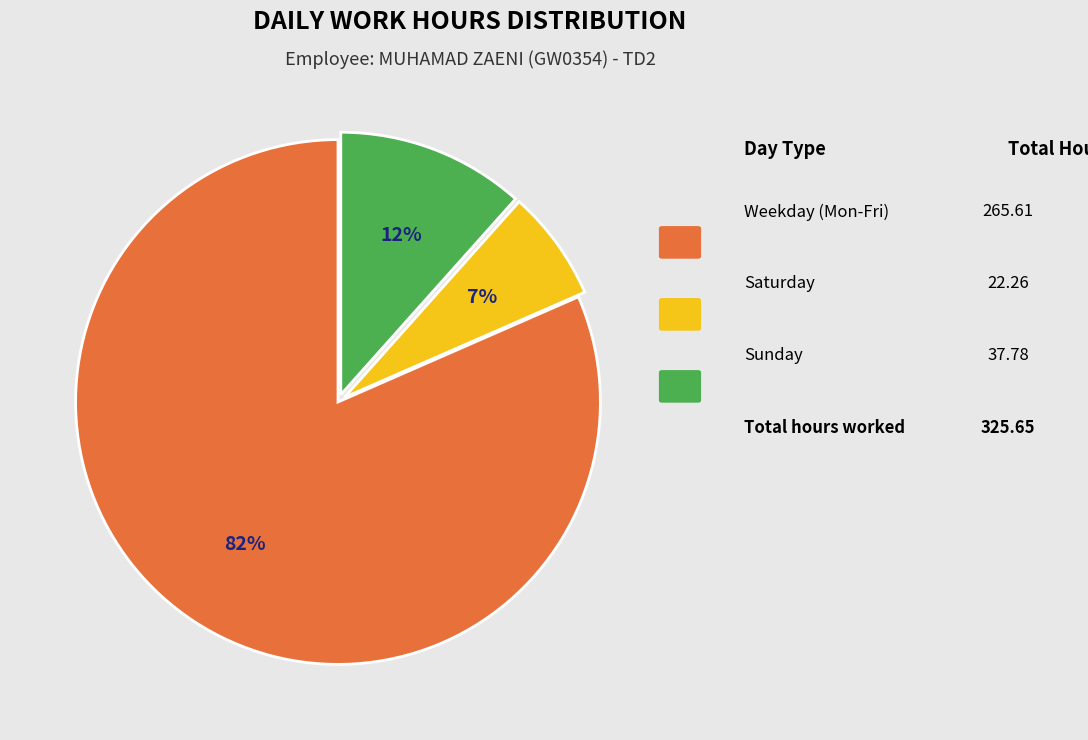

To the nearest percent, what is the average slice percentage?

33%